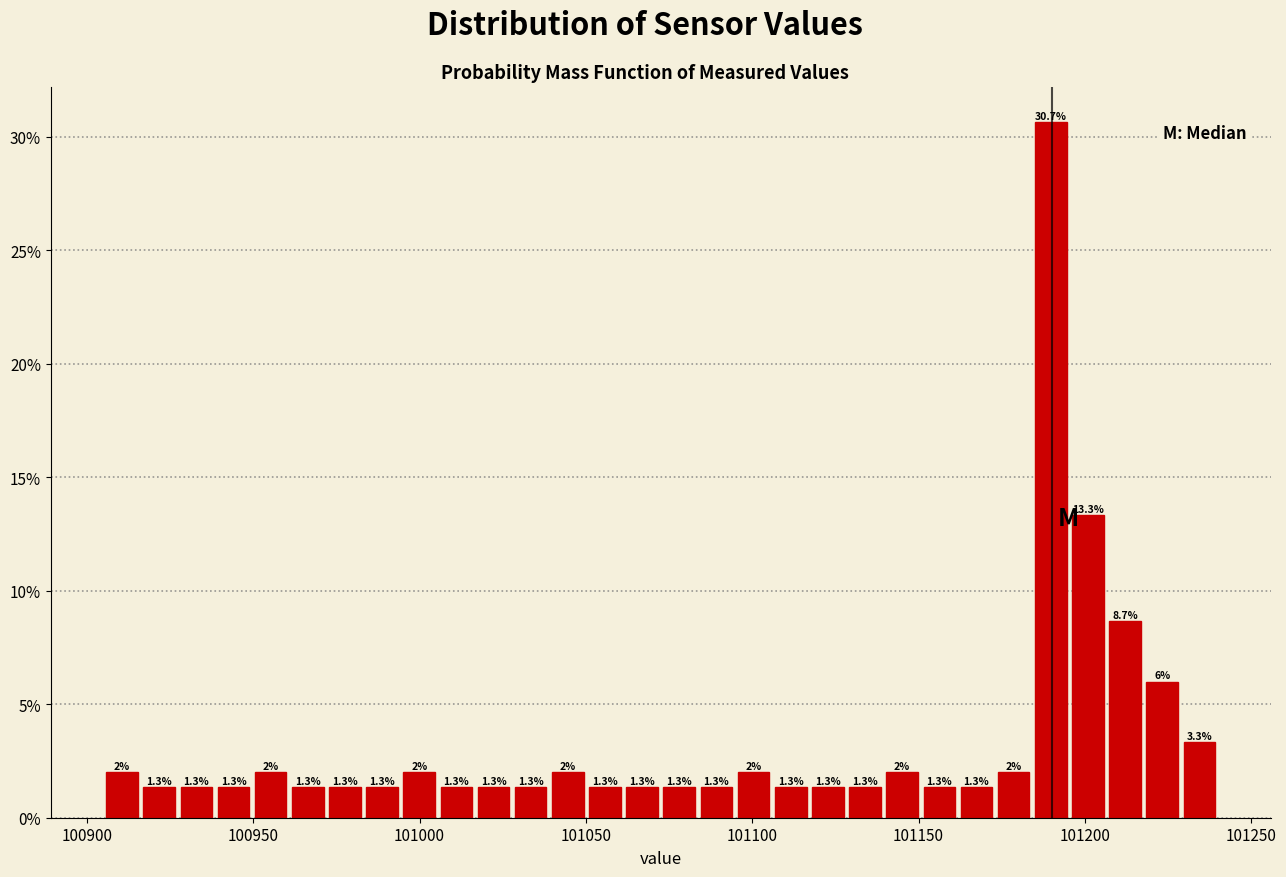

Read against the x-axis, roughly where is the centre of the tallest bar?

101190